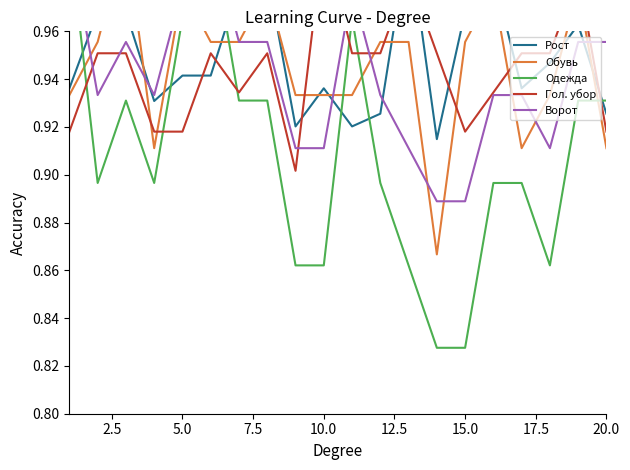

What is the average value of the Одежда series?

0.9